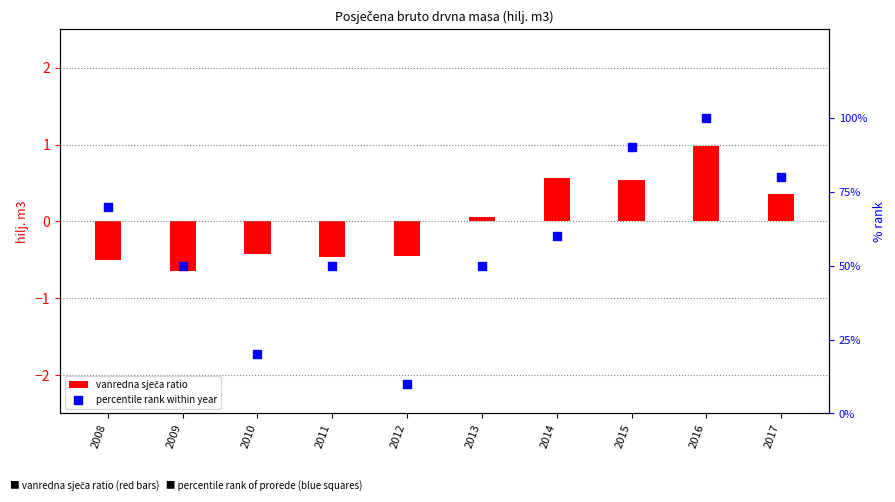

What is the change in value from 2013 to 2014?

+10